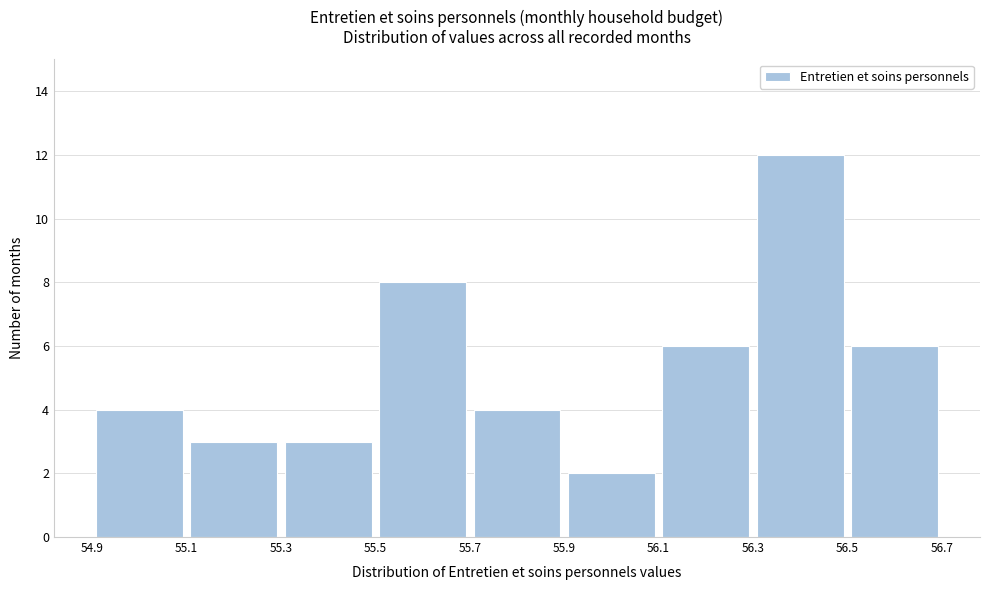

Reading left to right, list every bar in this chart as the range it spans on the x-axis followed by its height. The values are not printed on the chart, so give them approximately, as read against the axis.

54.9 to 55.1: 4
55.1 to 55.3: 3
55.3 to 55.5: 3
55.5 to 55.7: 8
55.7 to 55.9: 4
55.9 to 56.1: 2
56.1 to 56.3: 6
56.3 to 56.5: 12
56.5 to 56.7: 6